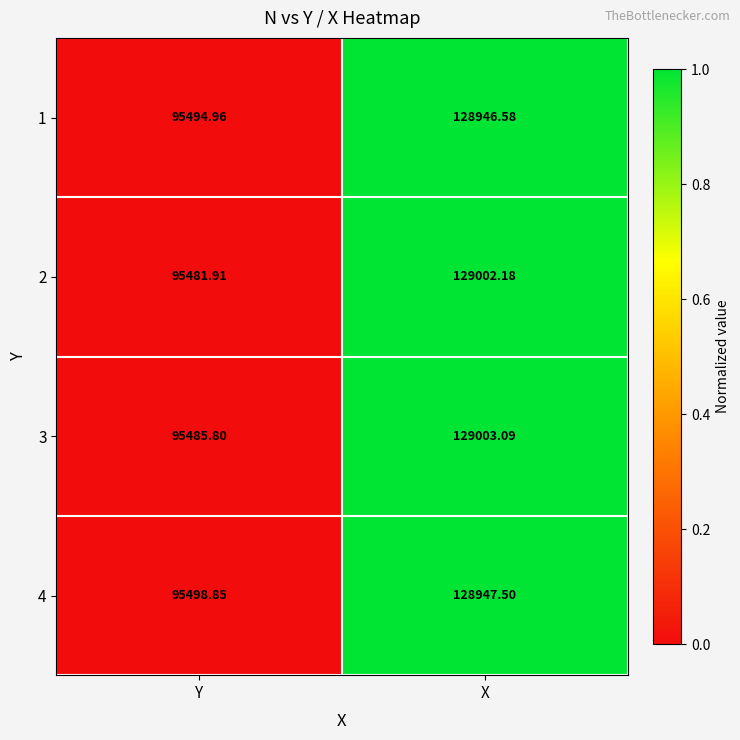

At which category is the sum across all series the highest?

X